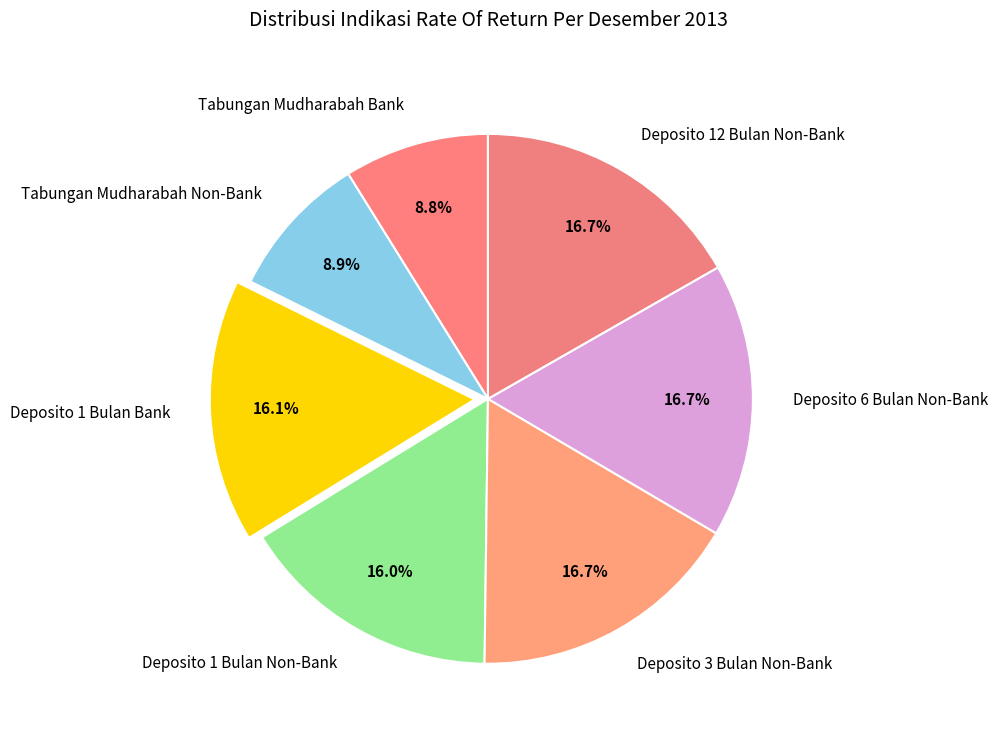

Between Deposito 12 Bulan Non-Bank and Tabungan Mudharabah Non-Bank, which is larger?

Deposito 12 Bulan Non-Bank